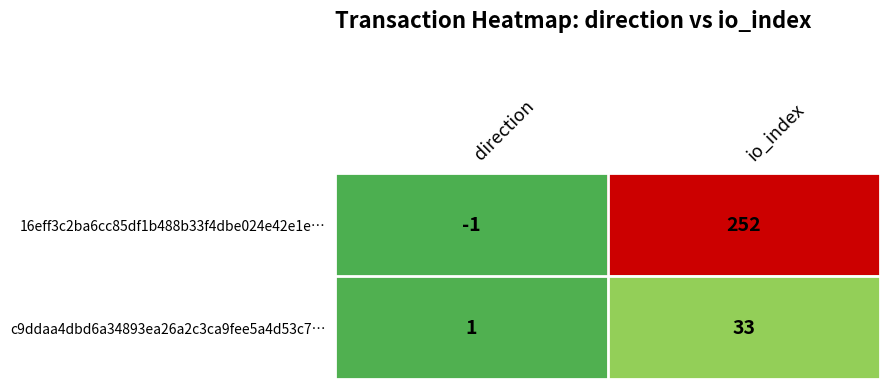

Which category has the highest value across all series?

io_index